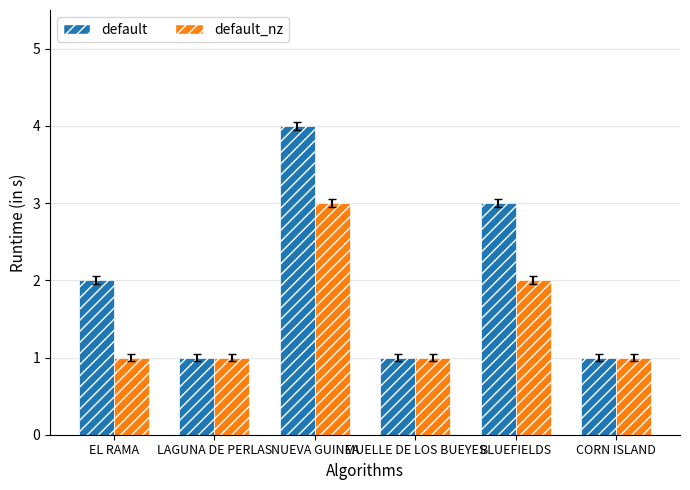

What is the difference between the maximum and second lowest values in the default_nz series?

2